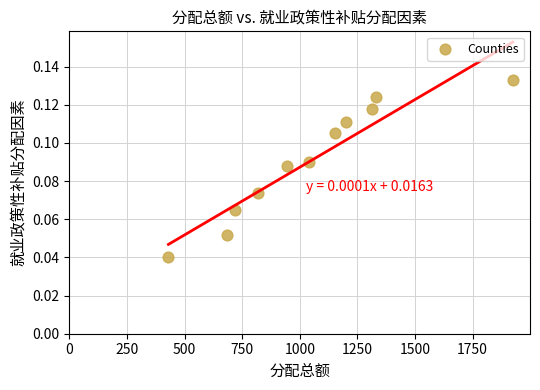

What is the average X value?

1050.7